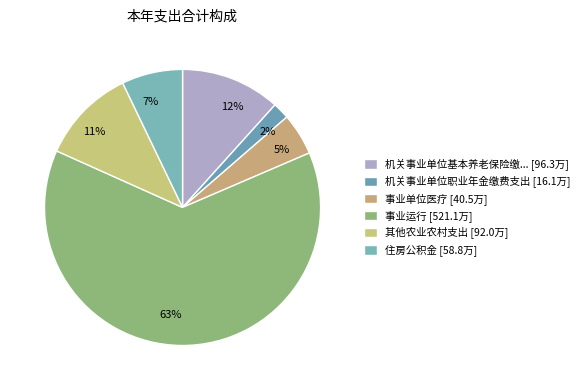

What percentage is the 5% slice, to the nearest percent?

5%